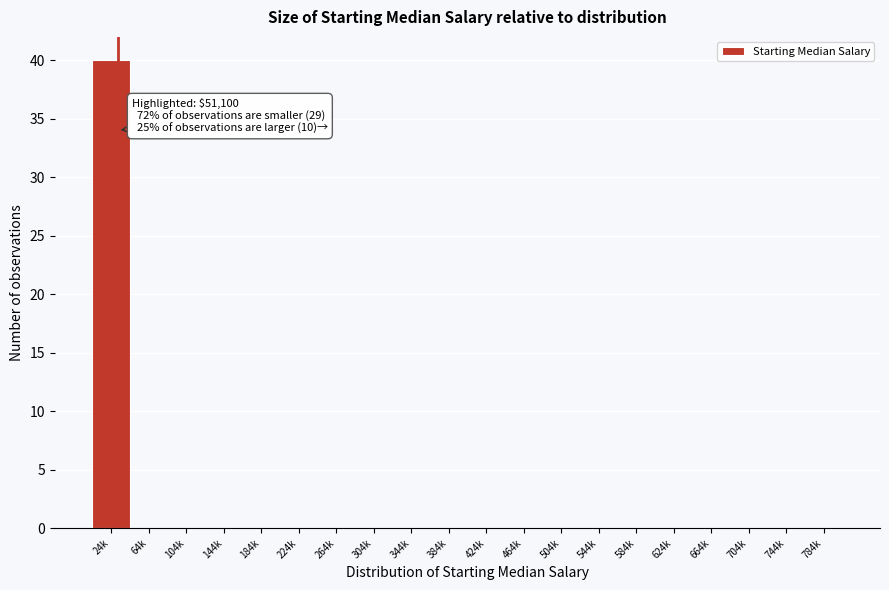

Reading left to right, what are all the values shown in this chart?

24k=40	64k=0	104k=0	144k=0	184k=0	224k=0	264k=0	304k=0	344k=0	384k=0	424k=0	464k=0	504k=0	544k=0	584k=0	624k=0	664k=0	704k=0	744k=0	784k=0